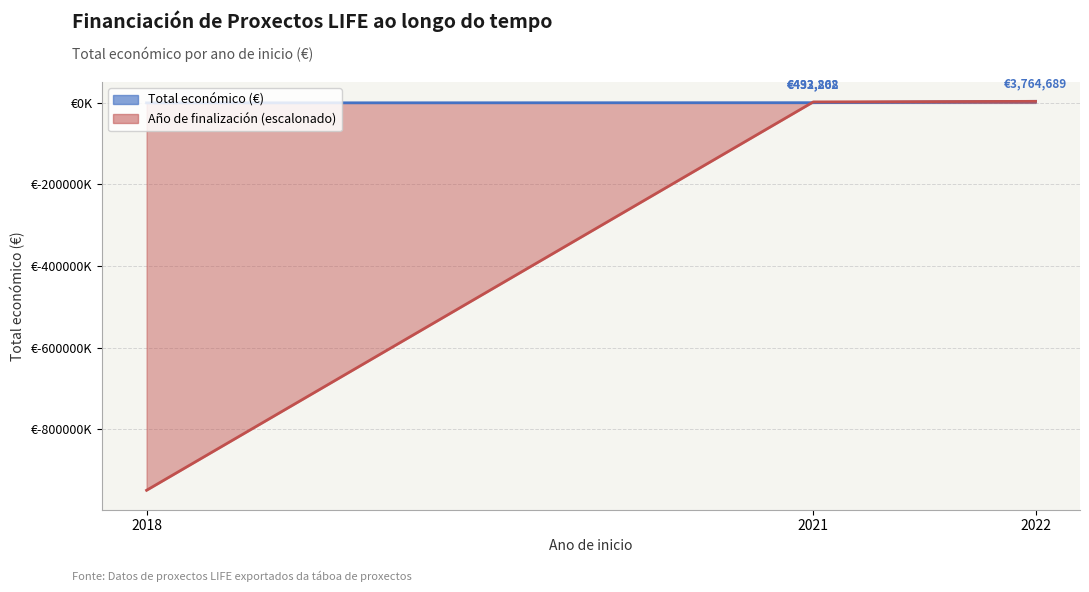

Reading right to left, list all the values displayed in this chart.

3764689	492868	433202	0